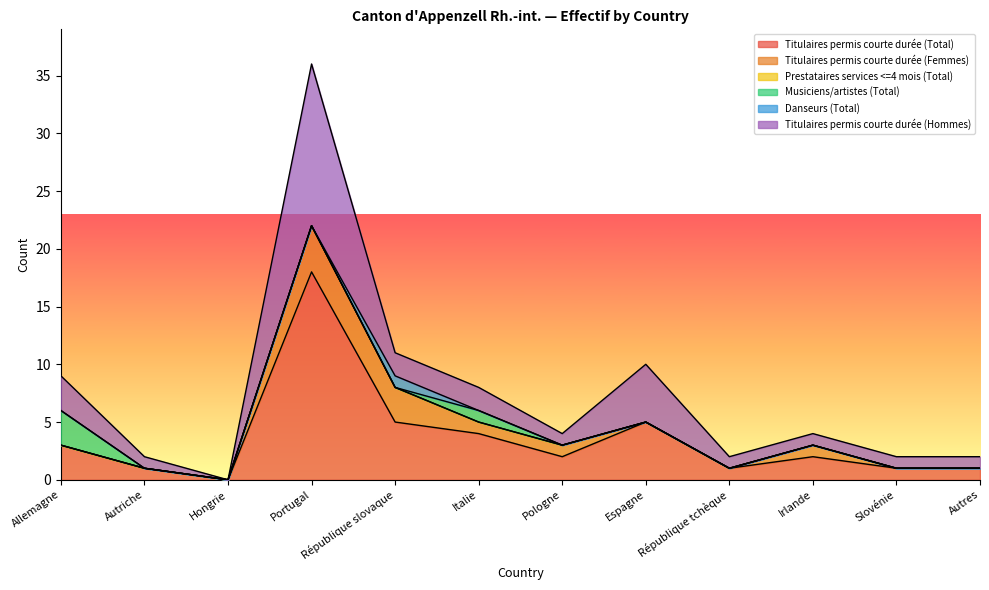

Is it true that Danseurs (Total) equals 1 at Portugal?

False